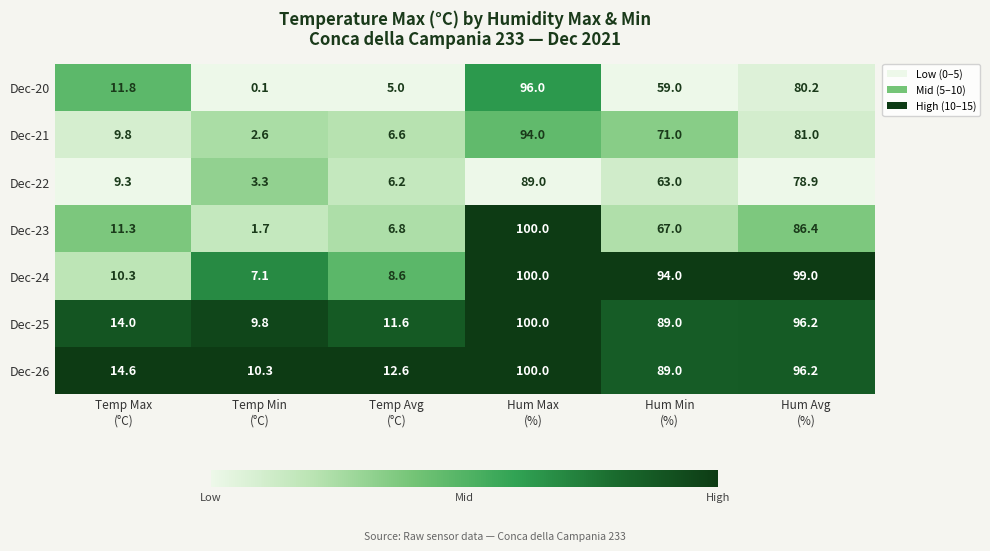

What is the highest value of the Dec-23 series?

100.0